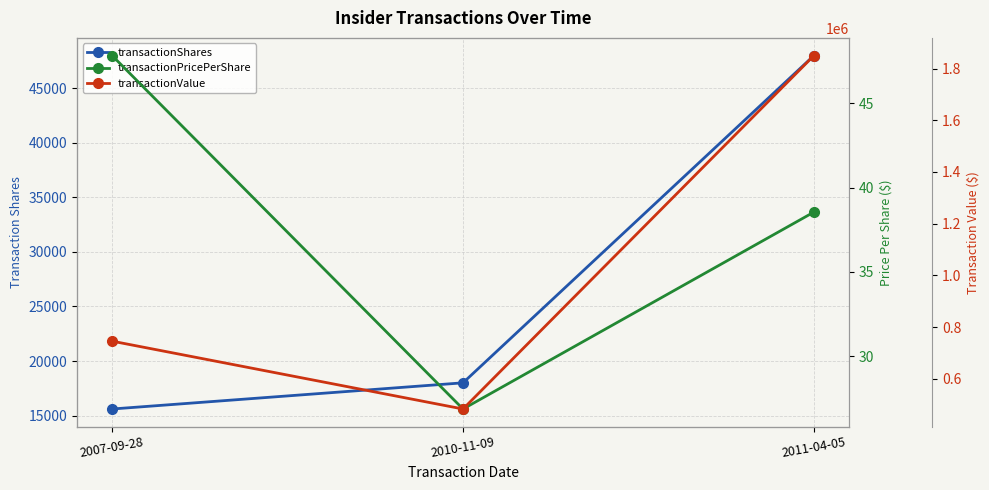

Reading left to right, transcribe all the data shown in this chart.

transactionShares: 2007-09-28=15600.0	2010-11-09=18000.0	2011-04-05=48000.0
transactionPricePerShare: 2007-09-28=47.8	2010-11-09=26.9	2011-04-05=38.5
transactionValue: 2007-09-28=746000.0	2010-11-09=483694.0	2011-04-05=1850107.0